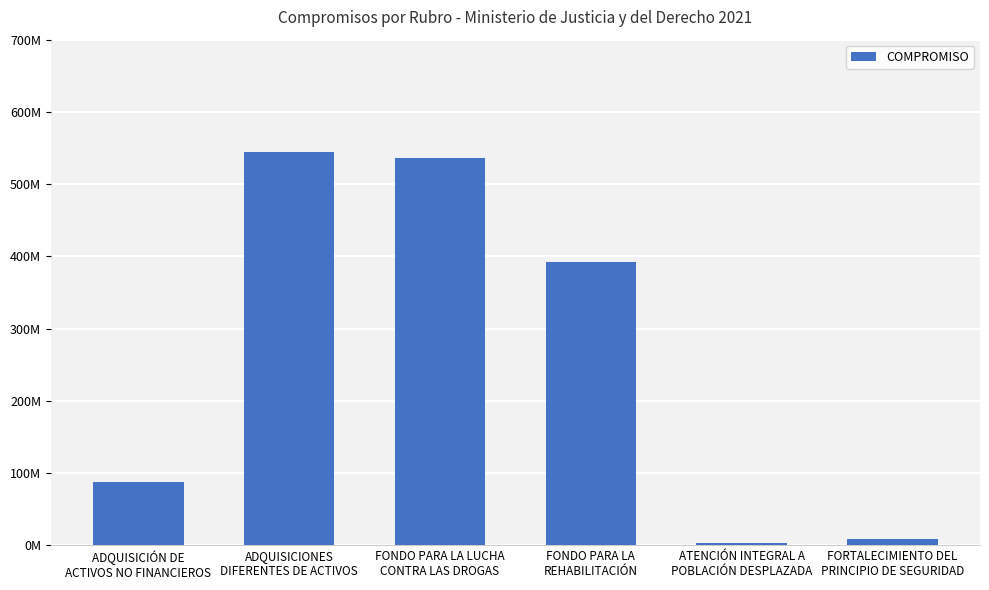

Which label corresponds to the largest value in the chart?

ADQUISICIONES
DIFERENTES DE ACTIVOS